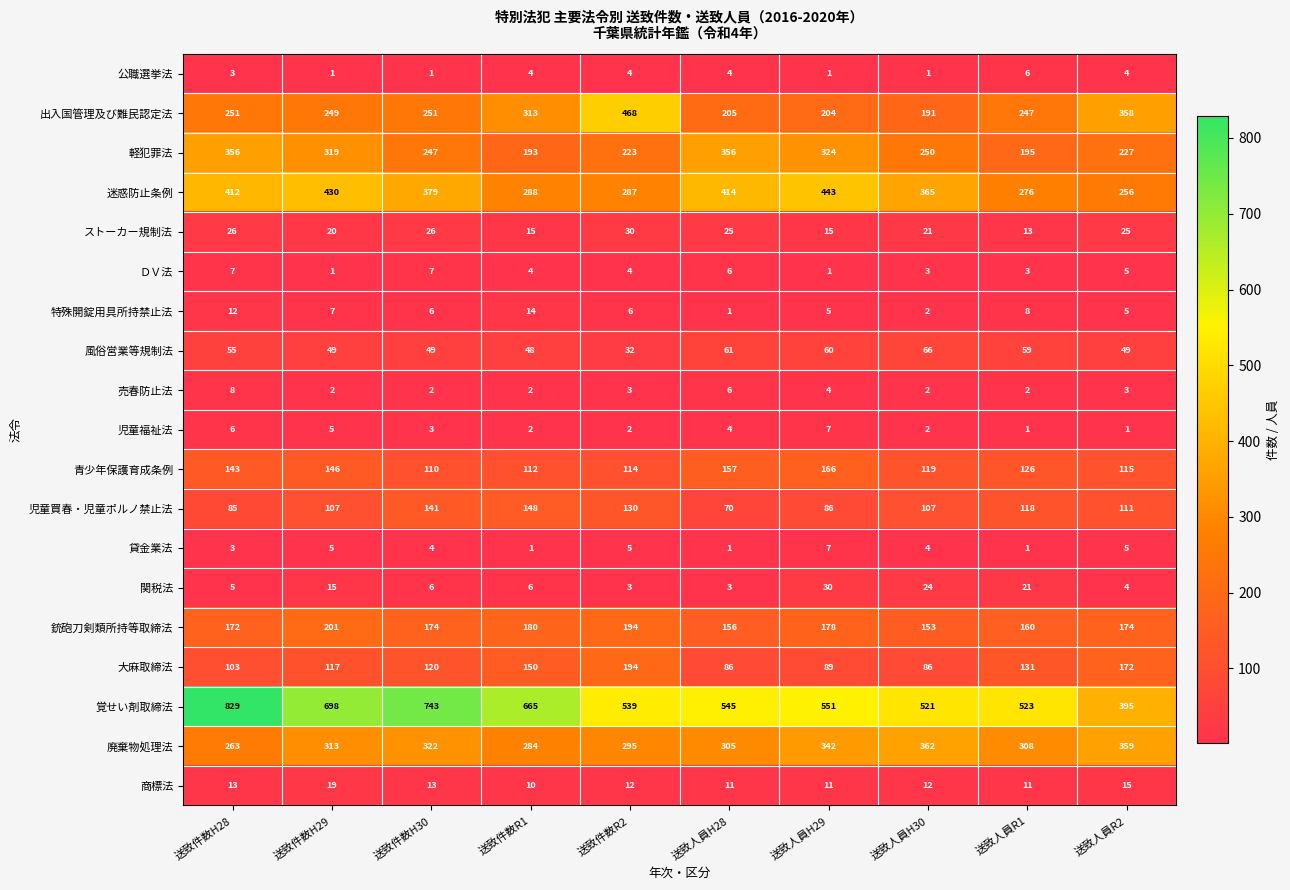

At which category is the sum across all series the highest?

送致件数H28